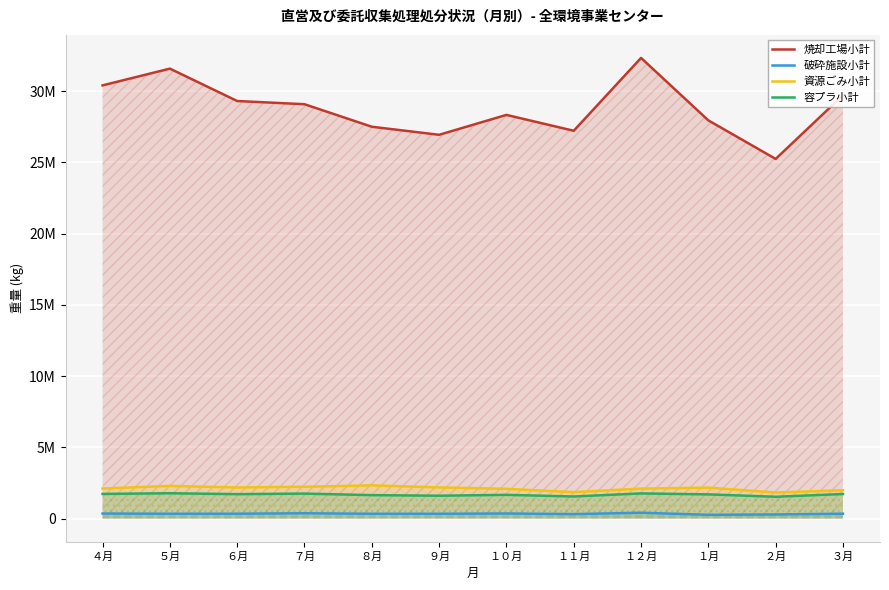

Reading left to right, extract all data points from this chart.

焼却工場小計: ４月=30411160	５月=31587770	６月=29314410	７月=29089330	８月=27507920	９月=26942650	１０月=28339380	１１月=27225140	１２月=32339050	１月=27954150	２月=25249340	３月=29722730
破砕施設小計: ４月=357040	５月=342330	６月=345160	７月=376140	８月=341170	９月=341070	１０月=359910	１１月=317440	１２月=412420	１月=267770	２月=293670	３月=345310
資源ごみ小計: ４月=2112950	５月=2297870	６月=2187180	７月=2237400	８月=2336850	９月=2189210	１０月=2093390	１１月=1858300	１２月=2107670	１月=2176090	２月=1830490	３月=1995260
容プラ小計: ４月=1733910	５月=1782600	６月=1718320	７月=1757870	８月=1648380	９月=1608430	１０月=1668600	１１月=1553780	１２月=1769940	１月=1701380	２月=1534600	３月=1728000